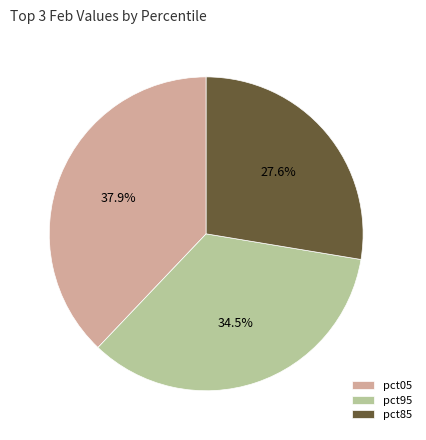

To the nearest percent, what is the average slice percentage?

33%